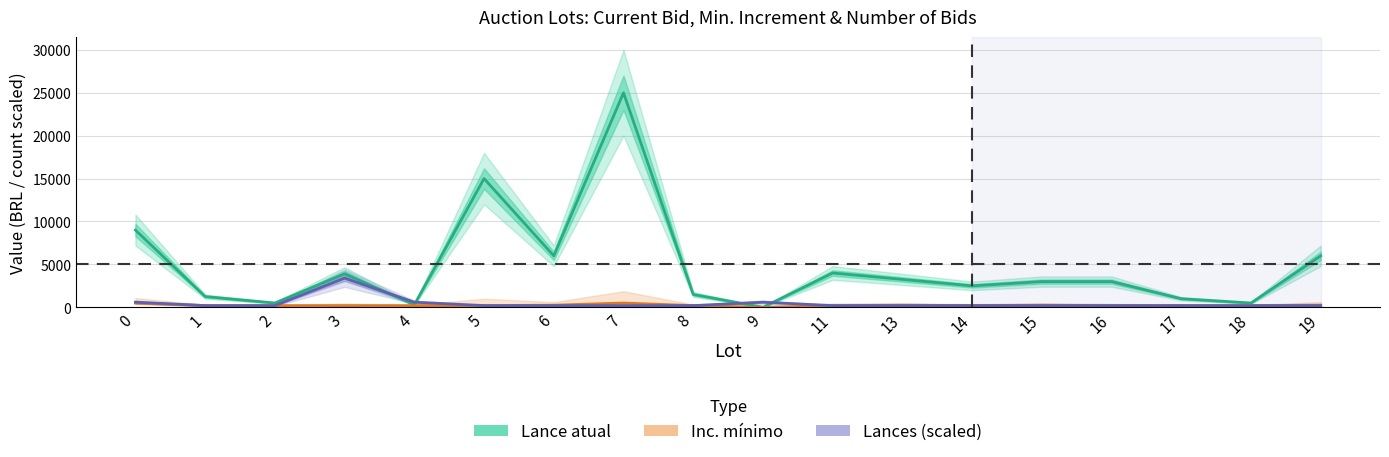

The value of Lance atual at 17 is 1541. True or false?

False